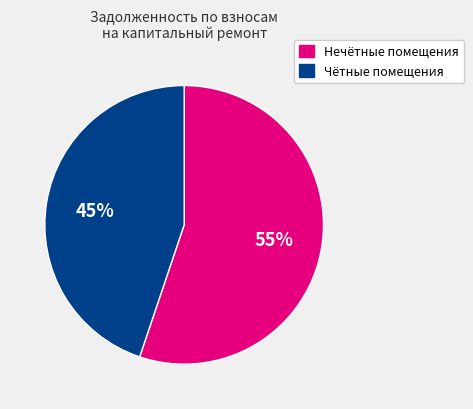

To the nearest percent, what is the difference between the largest and smallest slice percentages?

10%